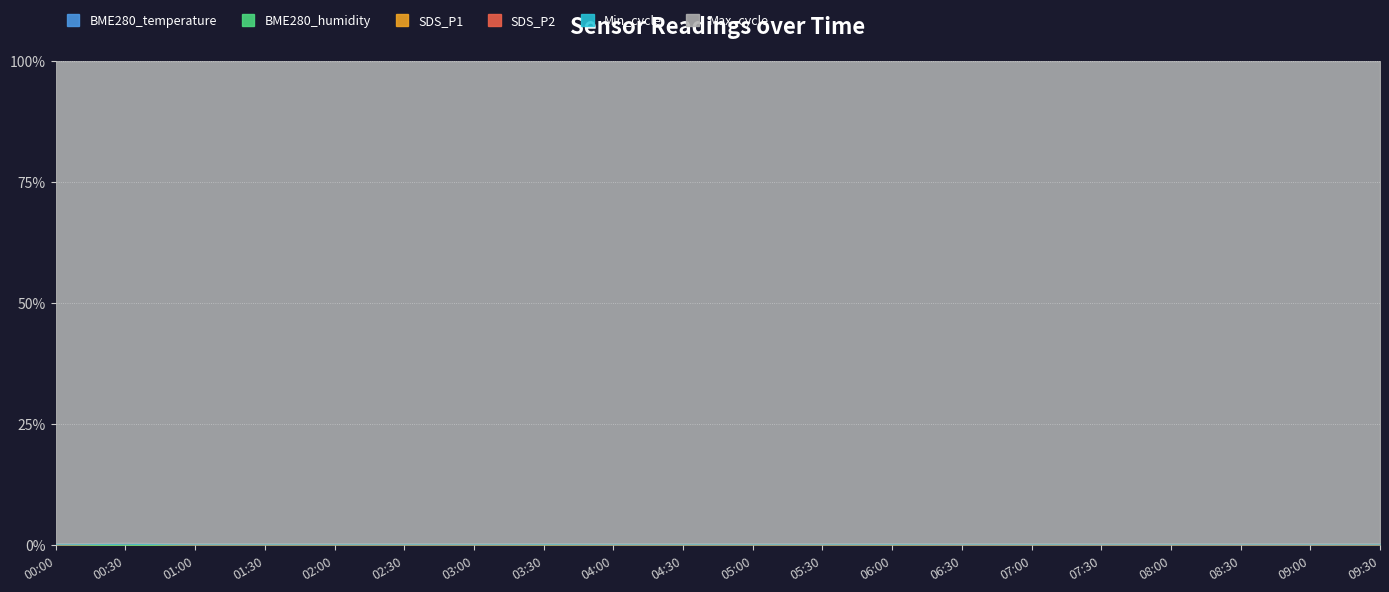

What is the spread (max minus min) of values at 01:30?

20017.0